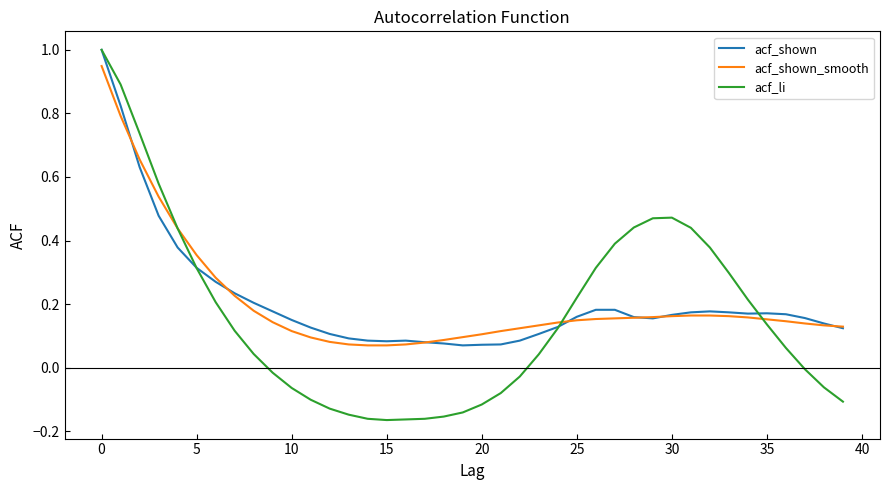

How many categories are shown in the chart?

40